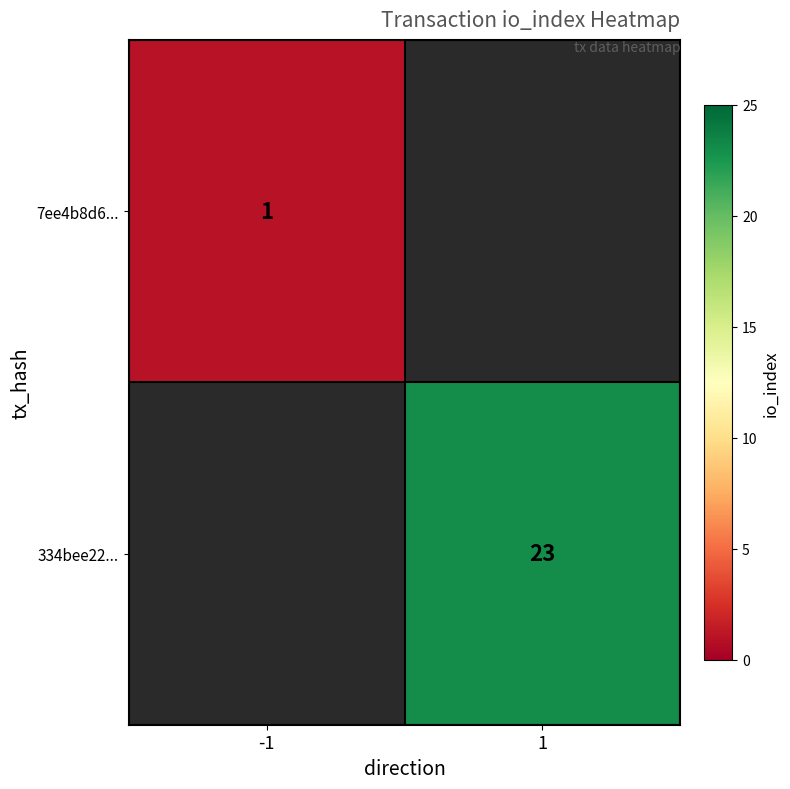

Is it true that 7ee4b8d6... equals 1 at -1?

True